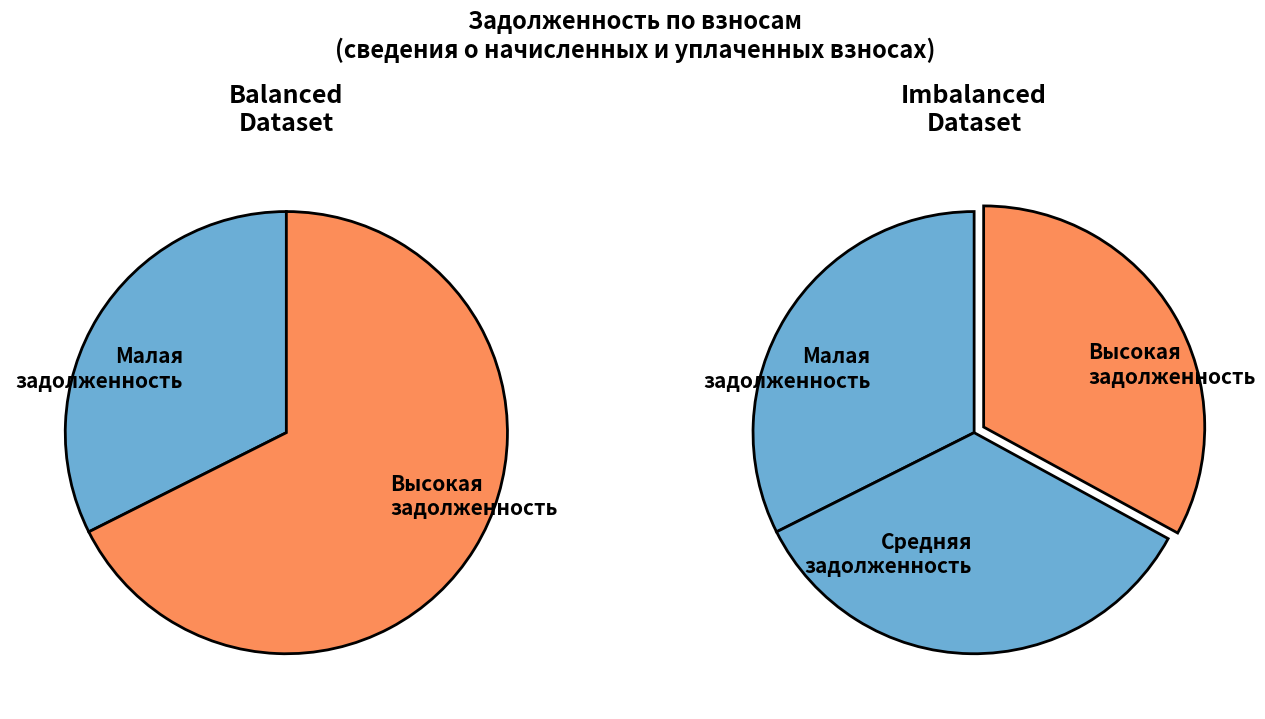

Is the sum of 4 and 3 greater than half?

No